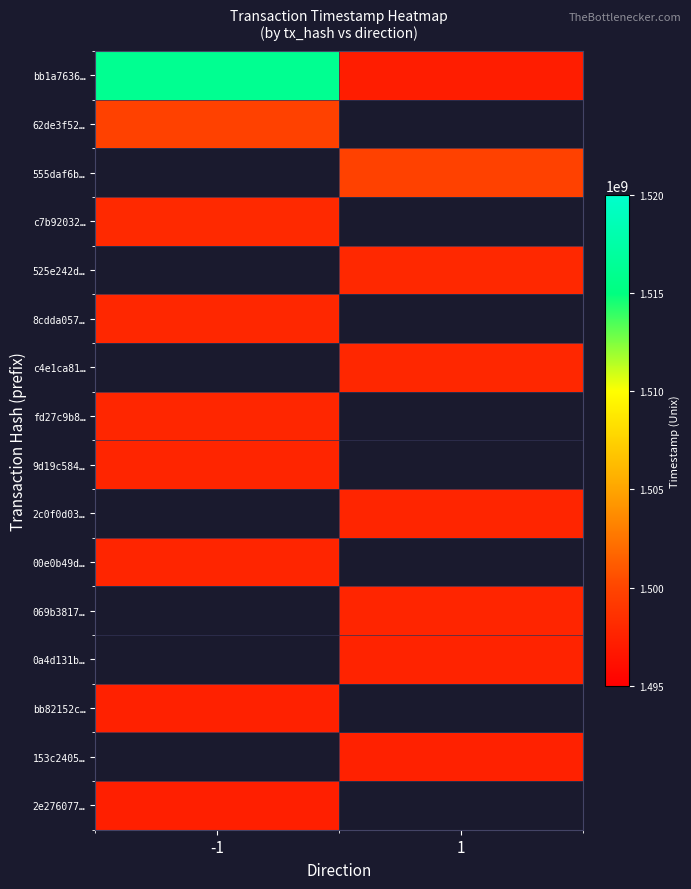

At how many categories does at least one series exceed 1514930571?

1